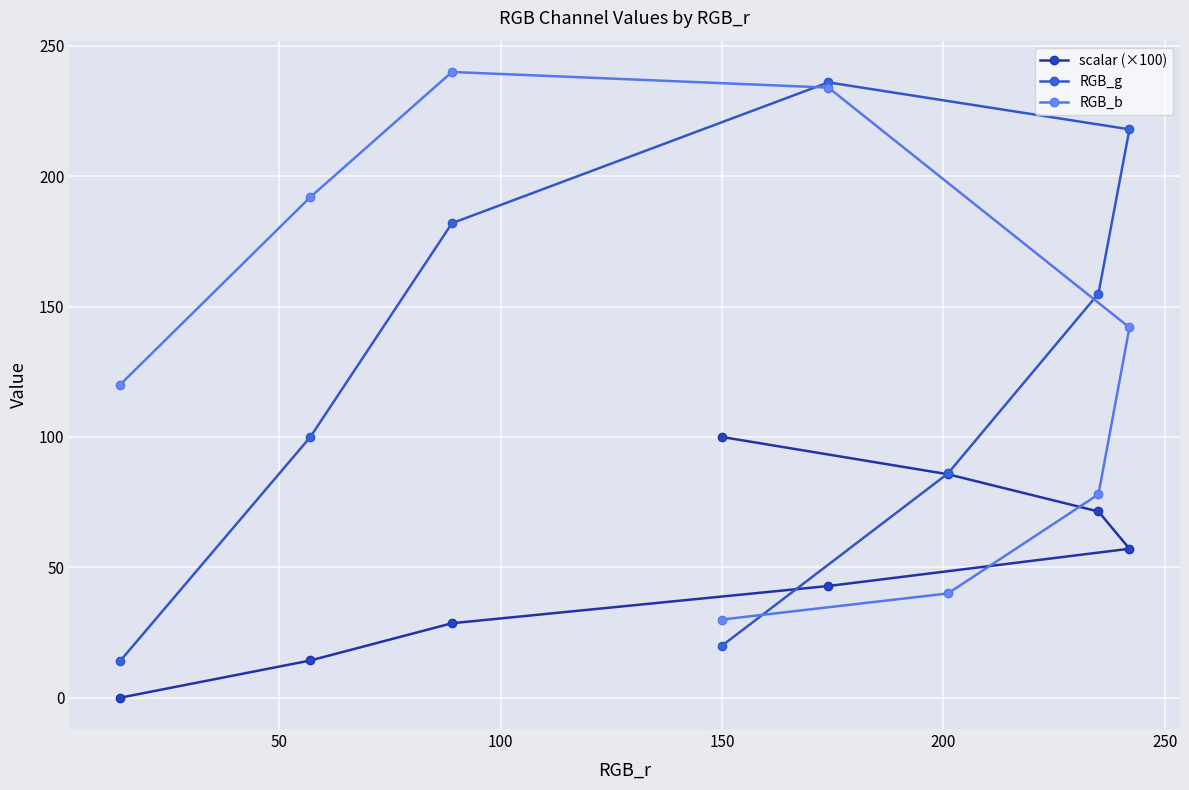

Reading left to right, extract all data points from this chart.

scalar (×100): 0.0	14.3	28.6	100.0	42.9	85.7	71.4	57.1
RGB_g: 14.0	100.0	182.0	20.0	236.0	86.0	155.0	218.0
RGB_b: 120.0	192.0	240.0	30.0	234.0	40.0	78.0	142.0